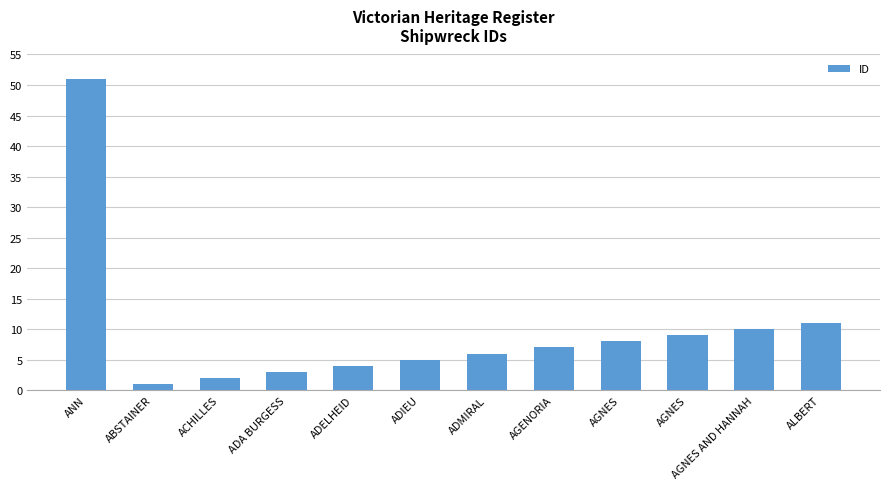

List the labels in order of value, smallest first.

ABSTAINER, ACHILLES, ADA BURGESS, ADELHEID, ADIEU, ADMIRAL, AGENORIA, AGNES, AGNES, AGNES AND HANNAH, ALBERT, ANN